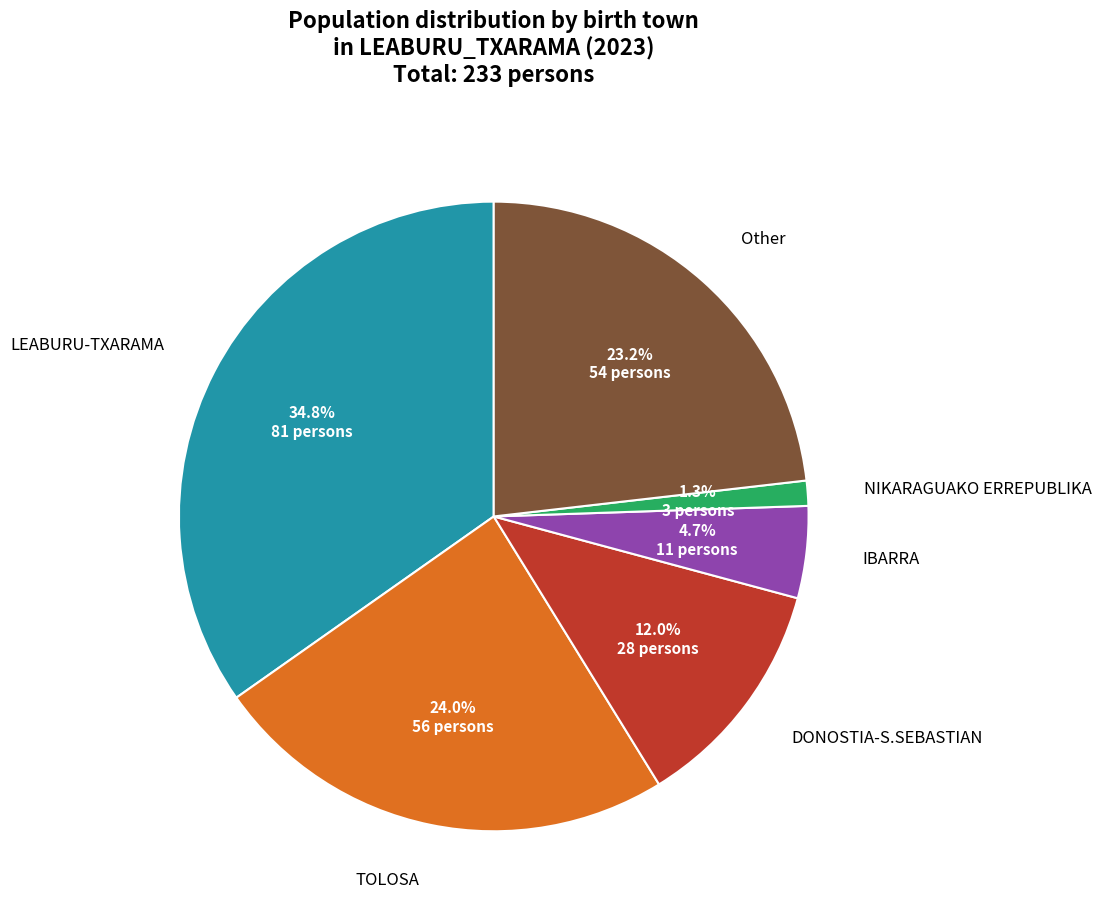

Is there any slice that represents more than half of the pie?

No